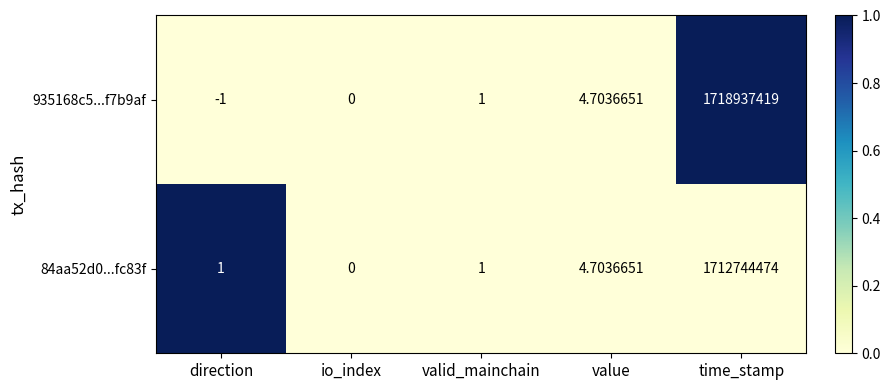

At which category does the chart reach its minimum across all series?

direction